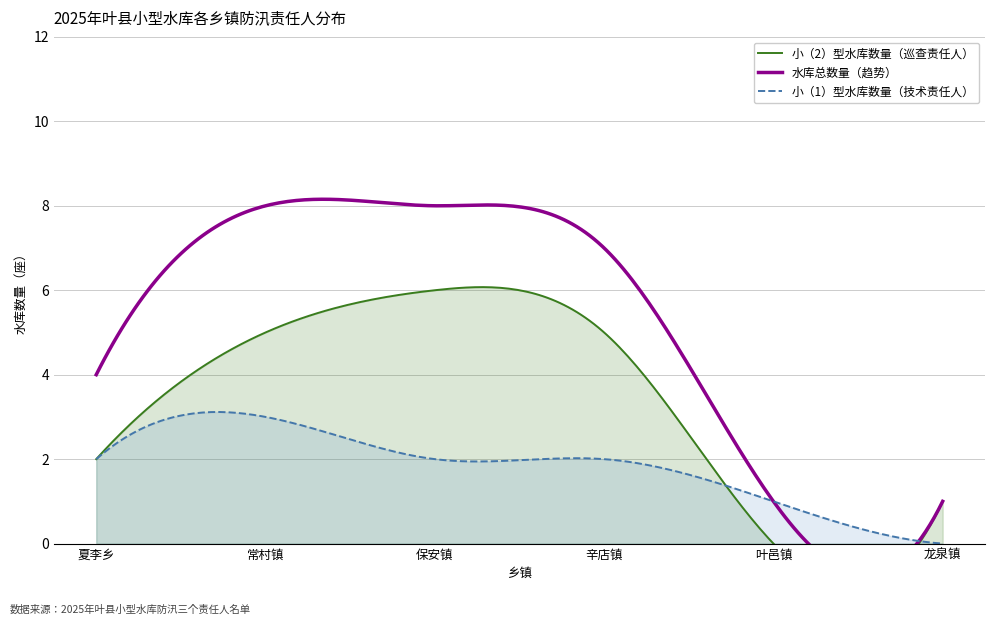

True or false: 技术责任人数量 has more than 0 interior local peaks.

False